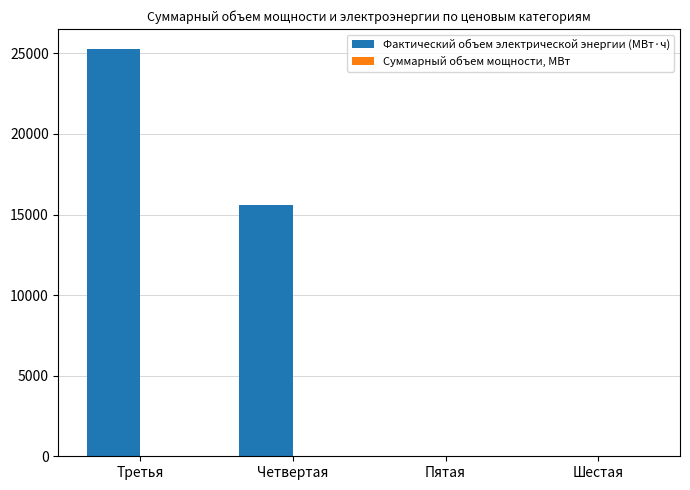

Which series changed the most between Четвертая and Шестая?

Фактический объем электрической энергии (МВт·ч)